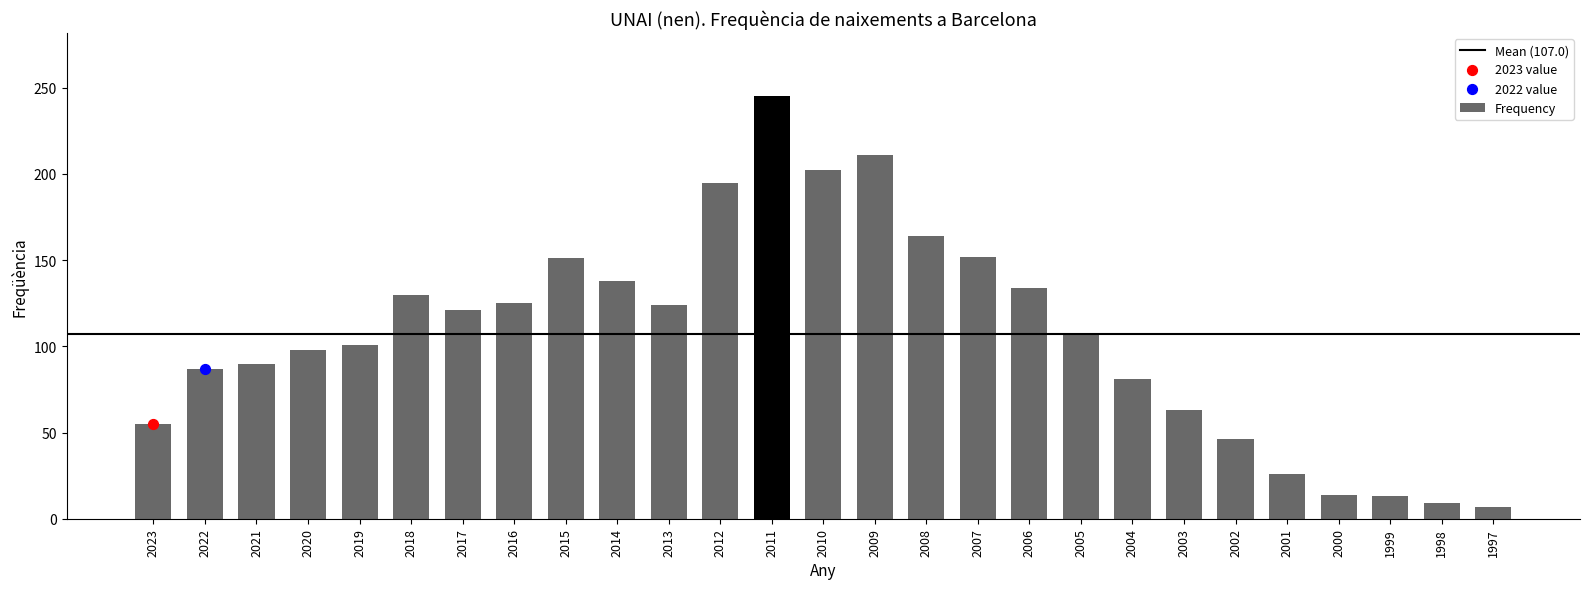

What is the ratio of the value at 2007 to the value at 1997?

21.7